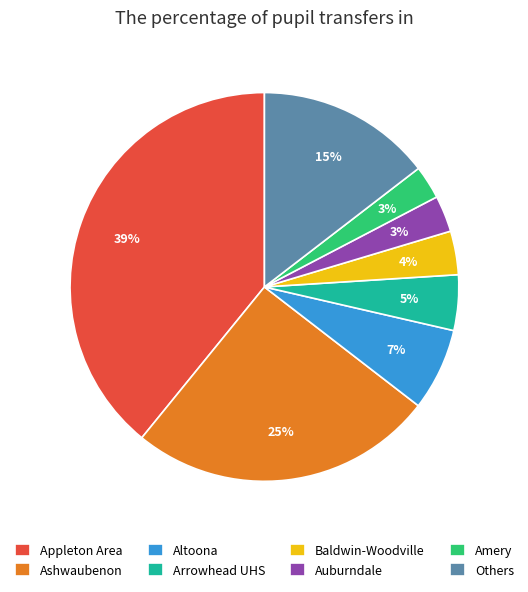

The Altoona slice represents 7% of the pie. True or false?

True